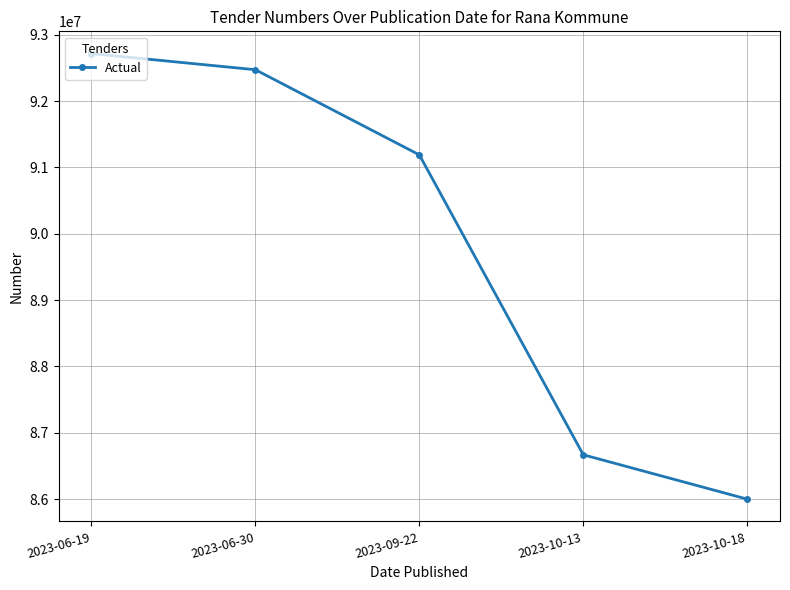

Between 2023-10-18 and 2023-10-13, which is larger?

2023-10-13